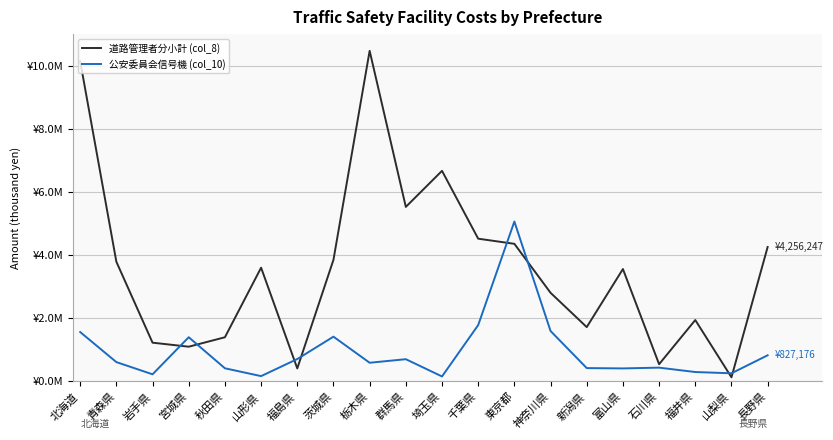

What is the greatest value displayed?

10470037